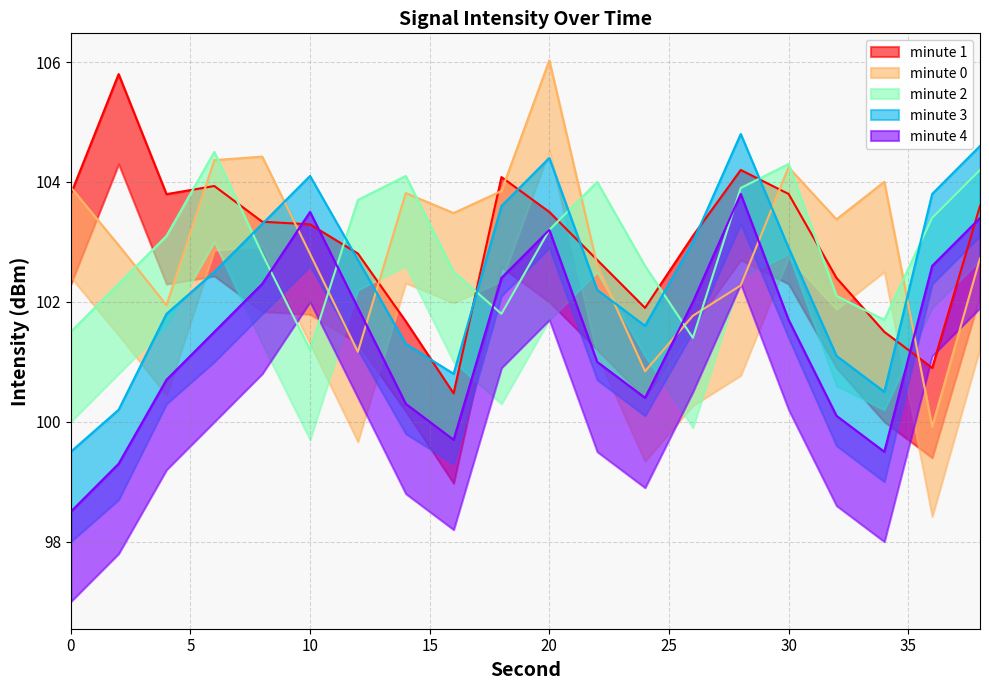

Which series has the widest spread of values?

minute_0